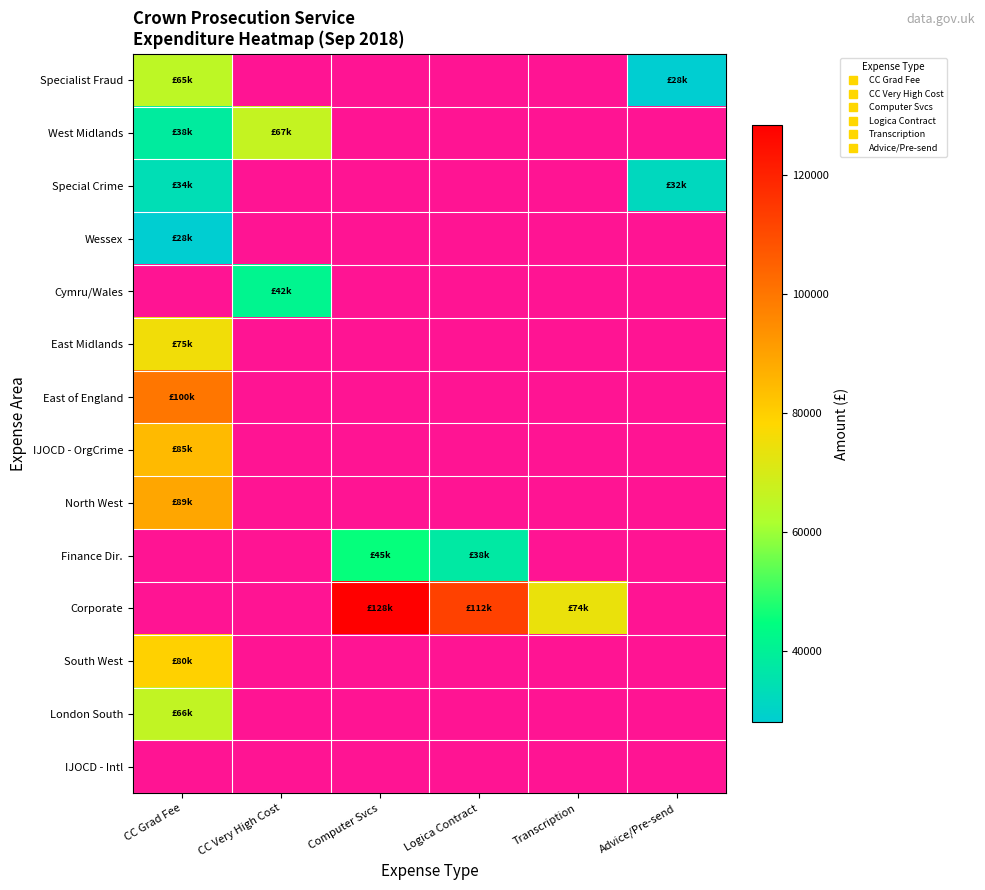

Which has a higher value, CC Grad Fee or Advice/Pre-send?

CC Grad Fee